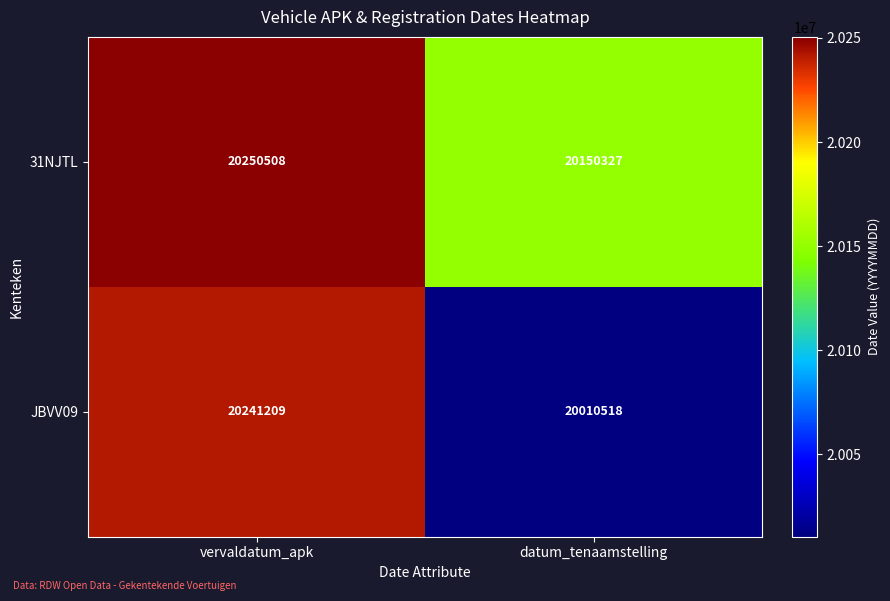

Which series has the largest total across all categories?

31NJTL